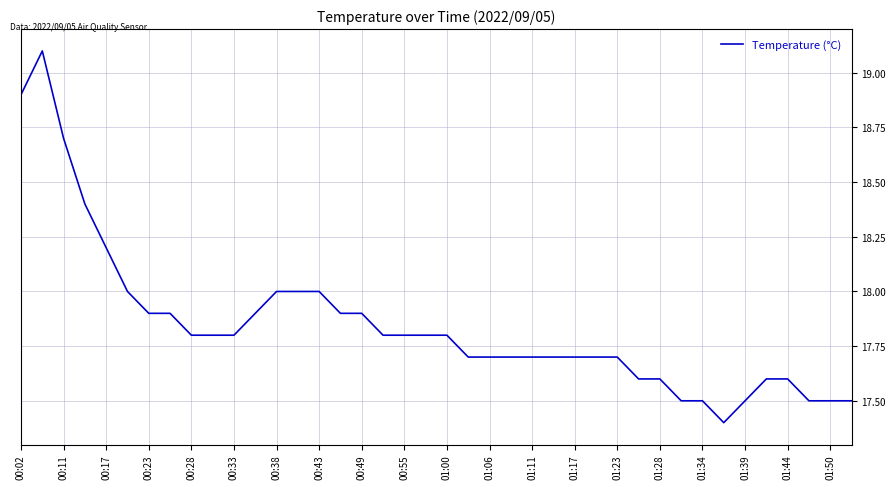

Count the number of data series in this chart.

1